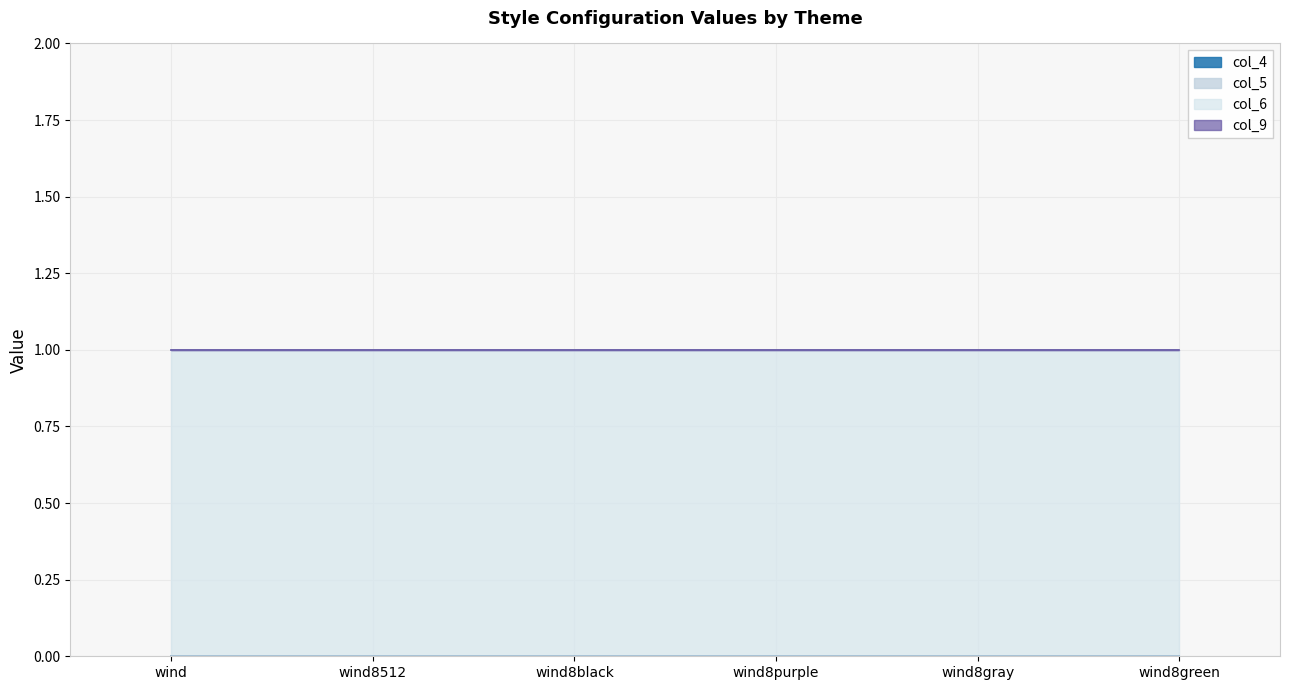

What is the total value across all series at wind8gray?

1